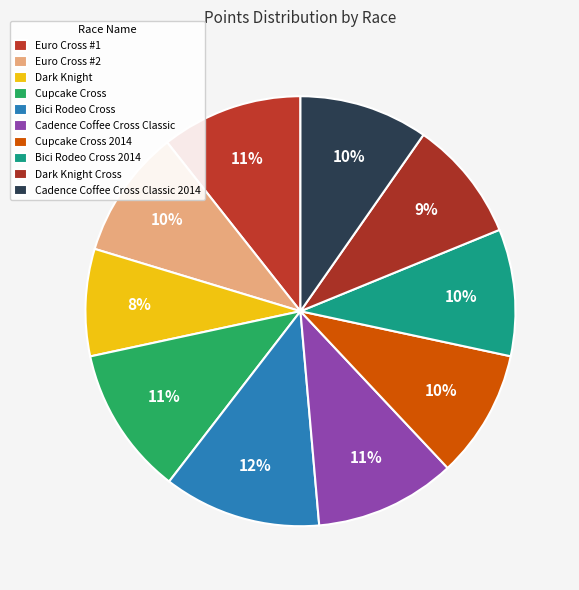

How many segments does this pie chart have?

10